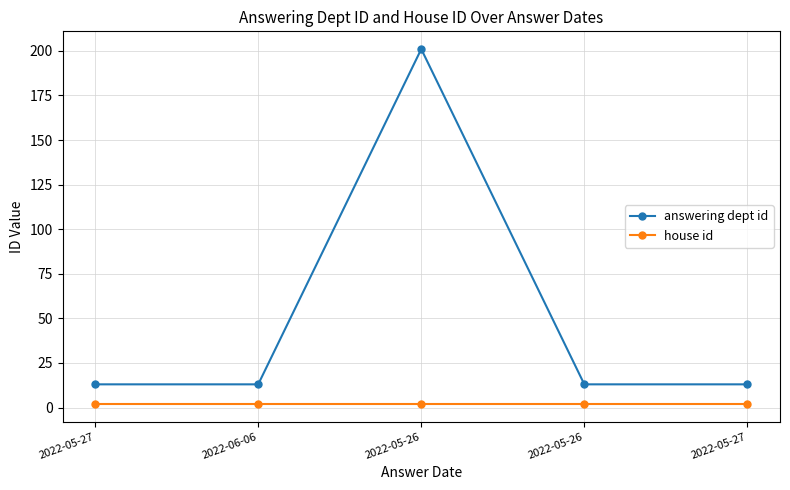

What are all the series names shown in the legend?

answering dept id, house id